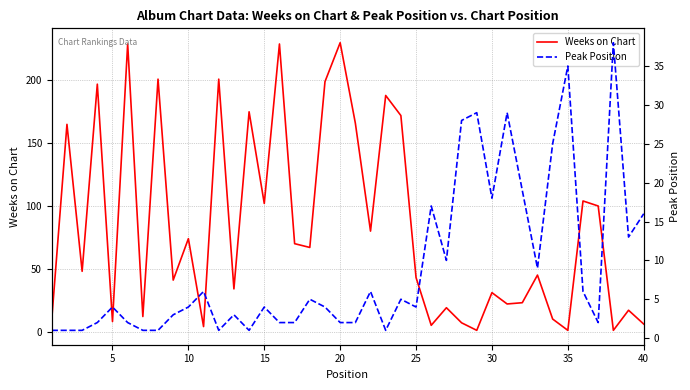

What is the average value of the Peak Position series?

9